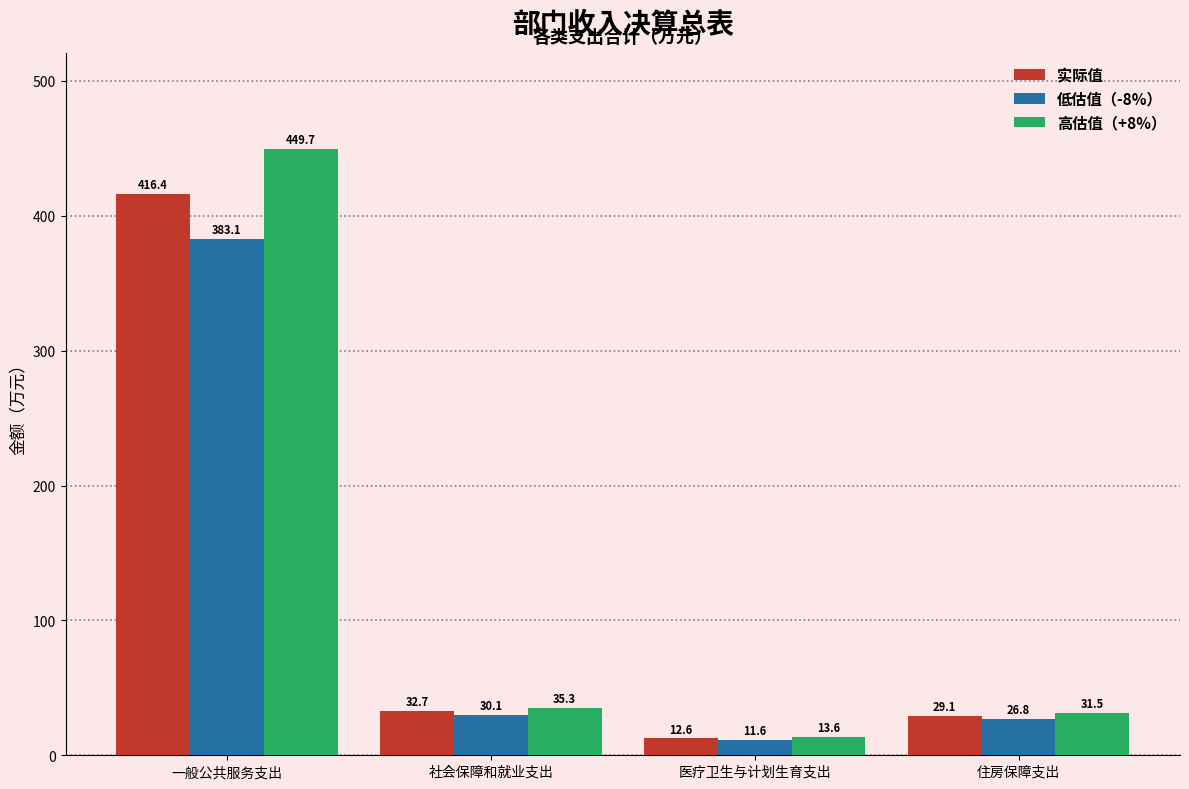

What is the average value of the 实际值 series?

122.7